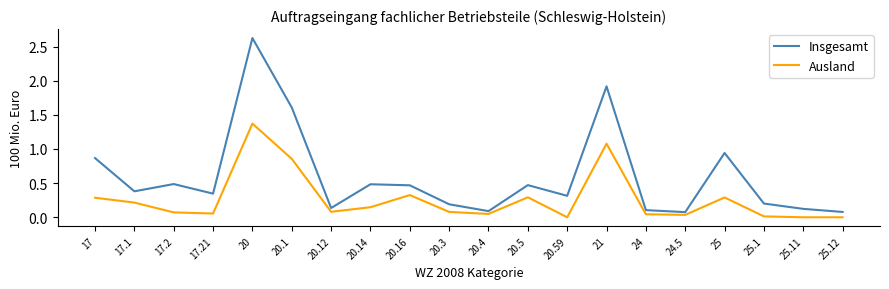

List the series in order of their peak value, highest first.

Insgesamt, Ausland